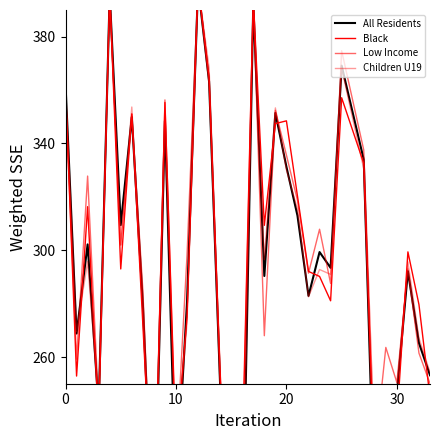

Is this an area chart (filled region under the line)?

No